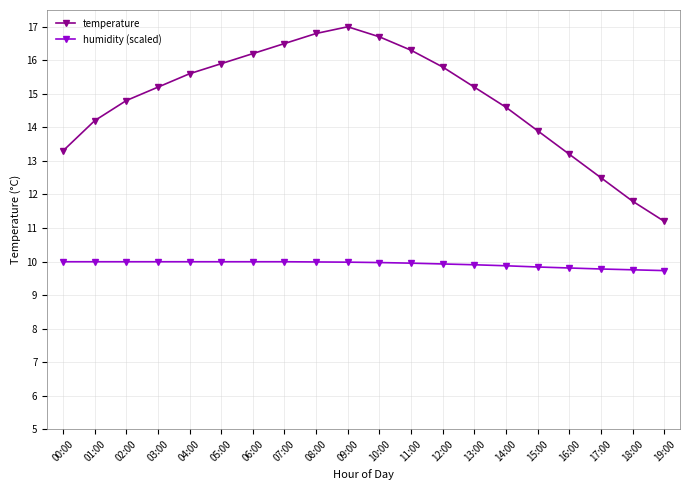

Which series has the largest total across all categories?

temperature